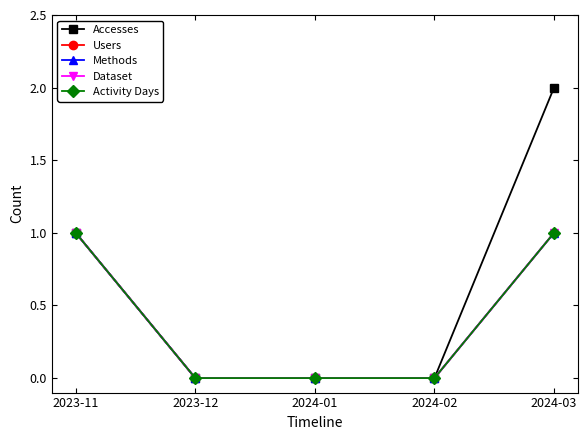

True or false: Activity Days and Dataset intersect in this chart.

False